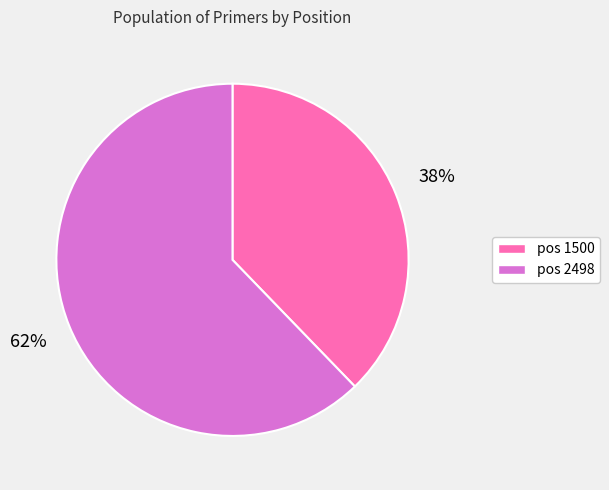

To the nearest percent, what is the average slice percentage?

50%